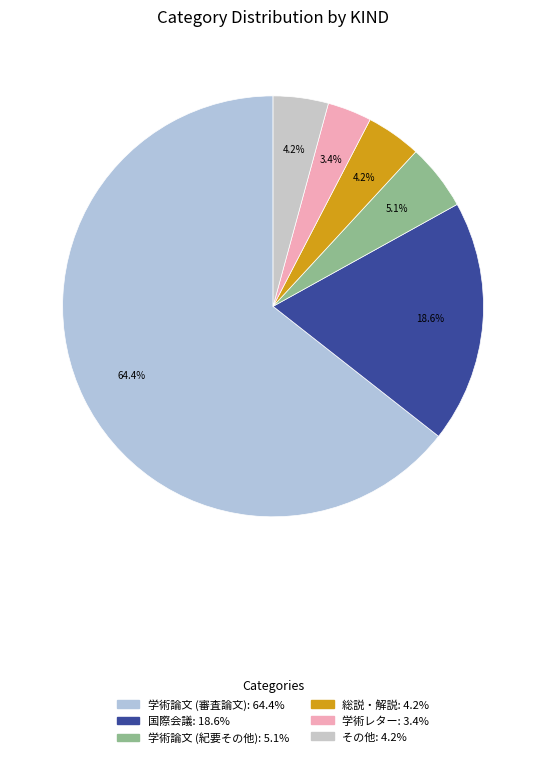

Which has a higher value, 総説・解説 or 学術論文 (審査論文)?

学術論文 (審査論文)